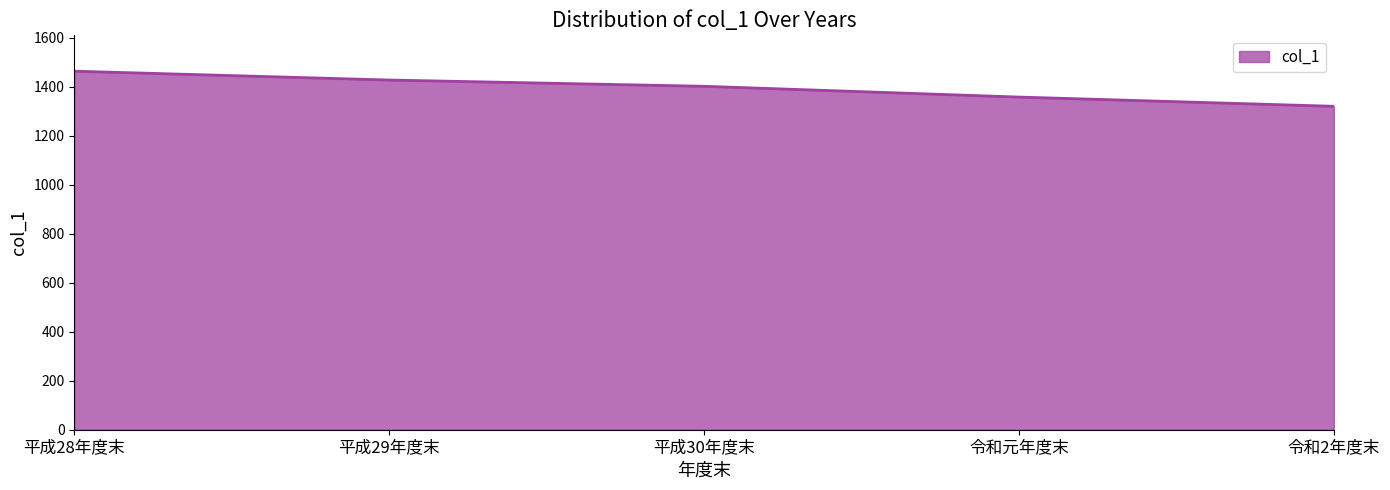

Rank the categories by value from highest to lowest.

平成28年度末, 平成29年度末, 平成30年度末, 令和元年度末, 令和2年度末